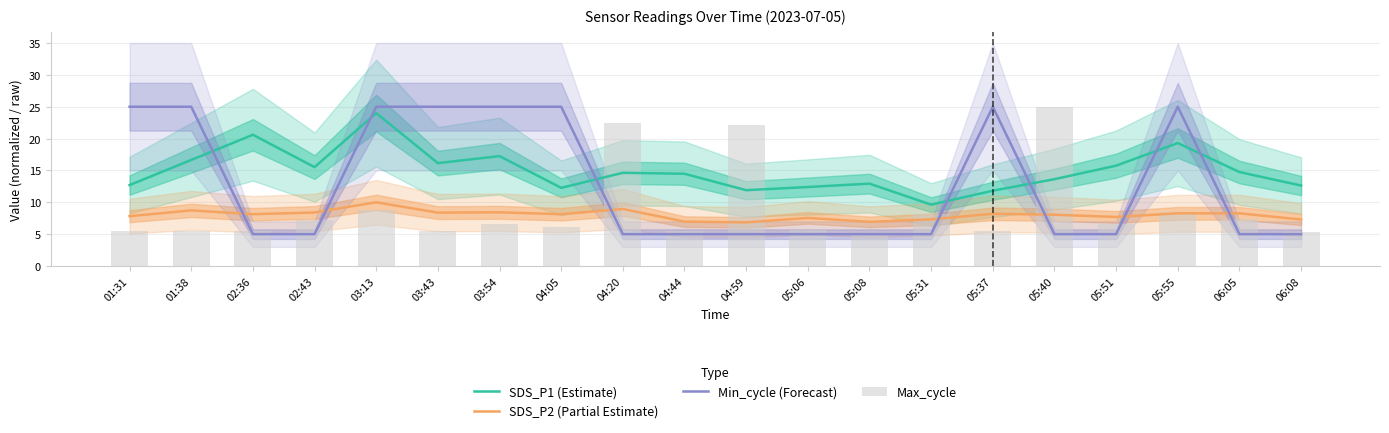

Reading left to right, what are all the values shown in this chart?

SDS_P1 (Estimate): 01:31=12.7	01:38=16.6	02:36=20.6	02:43=15.5	03:13=24.0	03:43=16.1	03:54=17.2	04:05=12.3	04:20=14.6	04:44=14.5	04:59=11.9	05:06=12.4	05:08=12.9	05:31=9.6	05:37=11.8	05:40=13.6	05:51=15.8	05:55=19.3	06:05=14.8	06:08=12.6
SDS_P2 (Partial Estimate): 01:31=7.8	01:38=8.7	02:36=8.1	02:43=8.4	03:13=10.0	03:43=8.4	03:54=8.4	04:05=8.1	04:20=8.9	04:44=7.0	04:59=6.8	05:06=7.5	05:08=6.9	05:31=7.3	05:37=8.2	05:40=8.1	05:51=7.7	05:55=8.3	06:05=8.3	06:08=7.3
Min_cycle (Forecast): 01:31=25.0	01:38=25.0	02:36=5.0	02:43=5.0	03:13=25.0	03:43=25.0	03:54=25.0	04:05=25.0	04:20=5.0	04:44=5.0	04:59=5.0	05:06=5.0	05:08=5.0	05:31=5.0	05:37=25.0	05:40=5.0	05:51=5.0	05:55=25.0	06:05=5.0	06:08=5.0
Max_cycle: 01:31=5.5	01:38=5.5	02:36=5.5	02:43=7.1	03:13=8.7	03:43=5.5	03:54=6.6	04:05=6.2	04:20=22.4	04:44=5.5	04:59=22.2	05:06=5.7	05:08=5.0	05:31=8.2	05:37=5.5	05:40=25.0	05:51=6.7	05:55=8.5	06:05=7.4	06:08=5.3